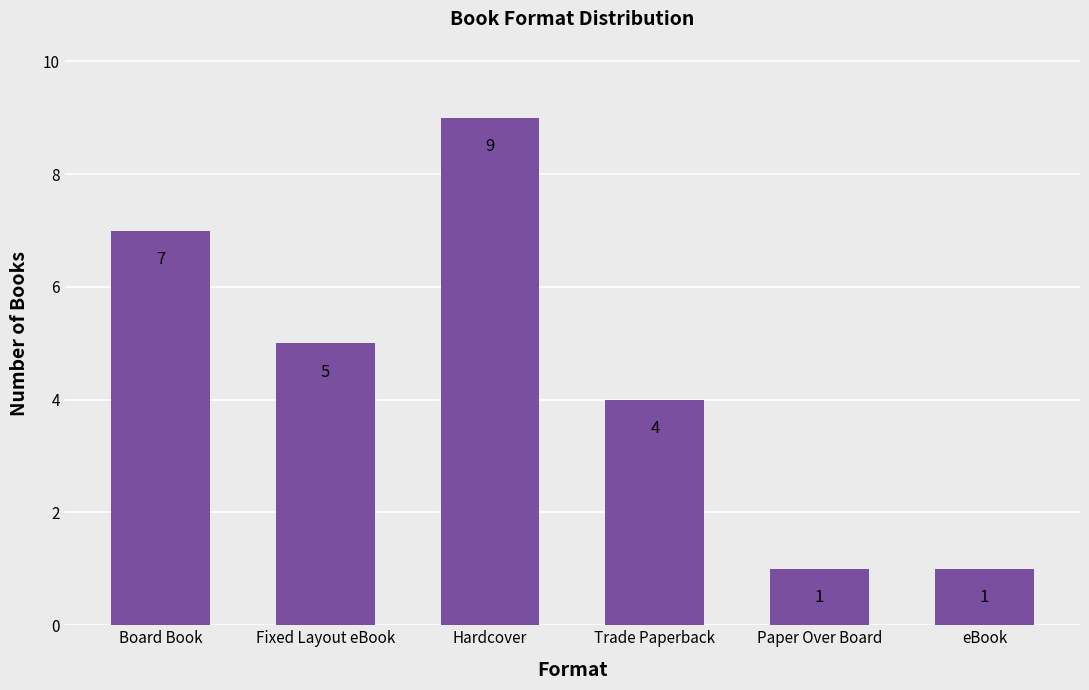

The chart shows a value of 1 at eBook. True or false?

True